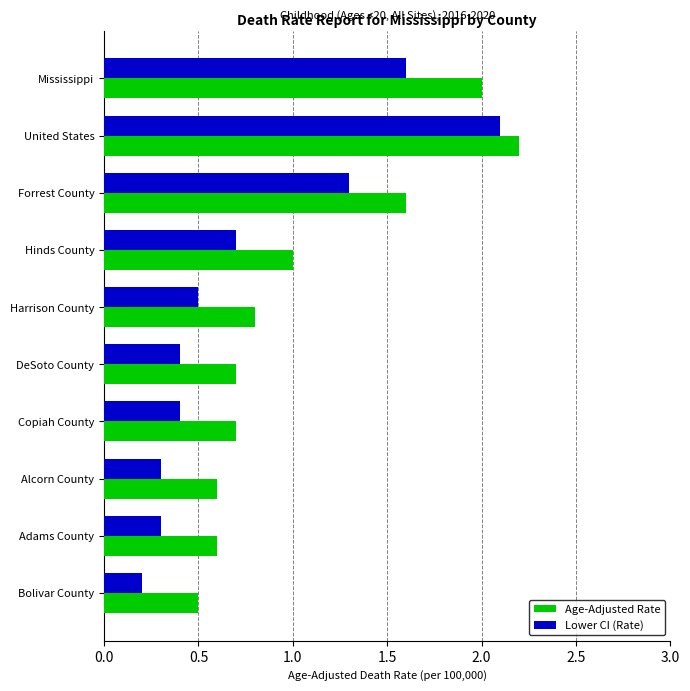

What is the spread (max minus min) of values at Mississippi?

0.4